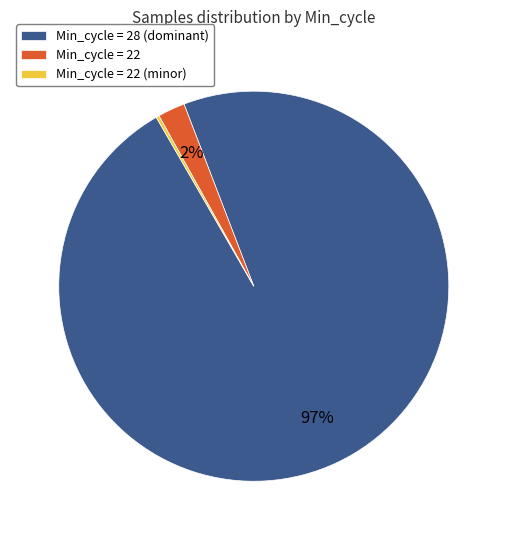

Is it true that Min_cycle = 28 (dominant) is 97% of the pie?

True